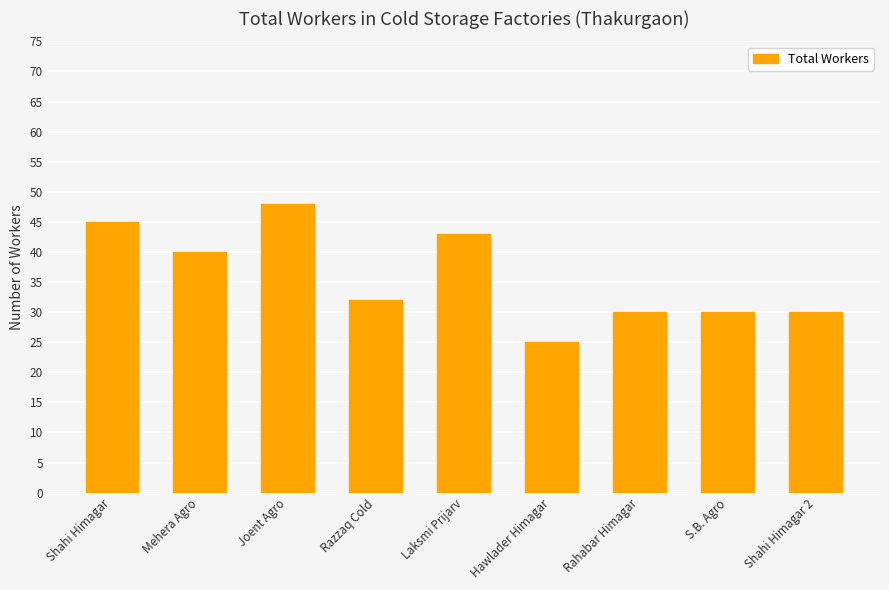

How many bars are there in total?

9